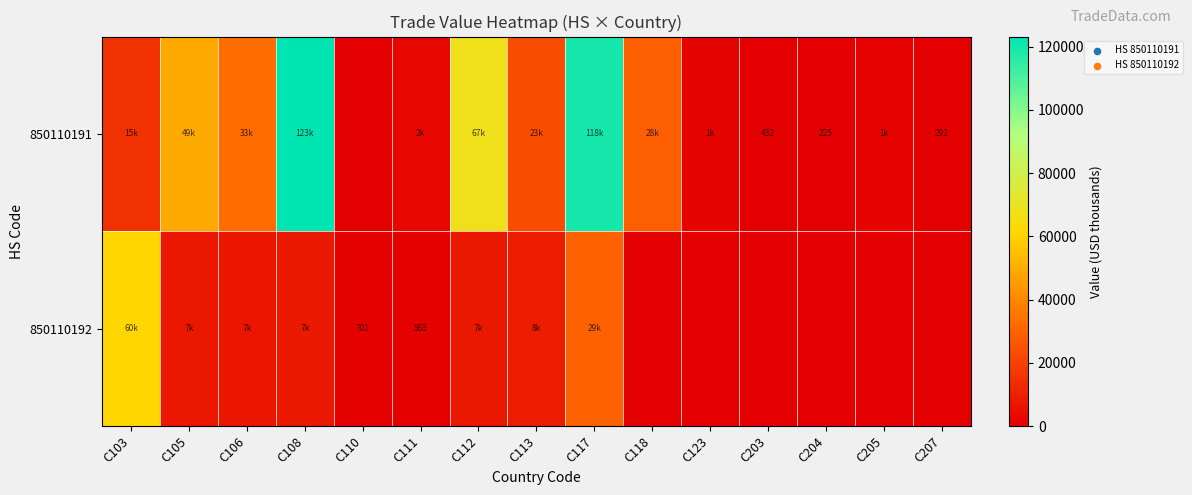

What is the greatest value displayed?

123159